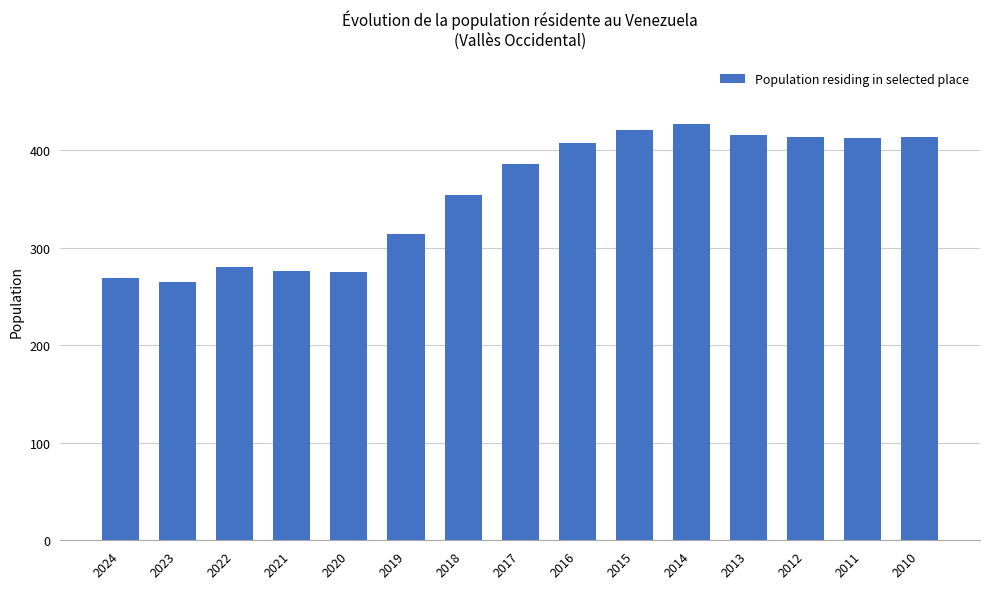

What is the minimum value shown in the chart?

265